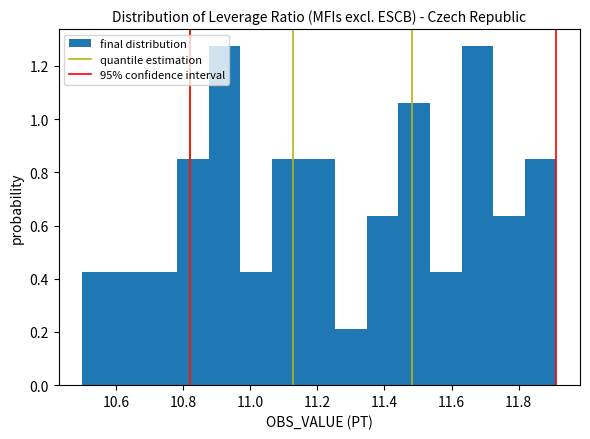

Reading left to right, list every bar in this chart as the range it spans on the x-axis followed by its height. Neither the bar edges nor the heights are printed on the chart, so give them approximately, as read against the axes.

10.50 to 10.60: 0.42
10.60 to 10.68: 0.42
10.68 to 10.78: 0.42
10.78 to 10.88: 0.84
10.88 to 10.98: 1.28
10.98 to 11.06: 0.42
11.06 to 11.16: 0.84
11.16 to 11.26: 0.84
11.26 to 11.34: 0.22
11.34 to 11.44: 0.64
11.44 to 11.54: 1.06
11.54 to 11.62: 0.42
11.62 to 11.72: 1.28
11.72 to 11.82: 0.64
11.82 to 11.92: 0.84